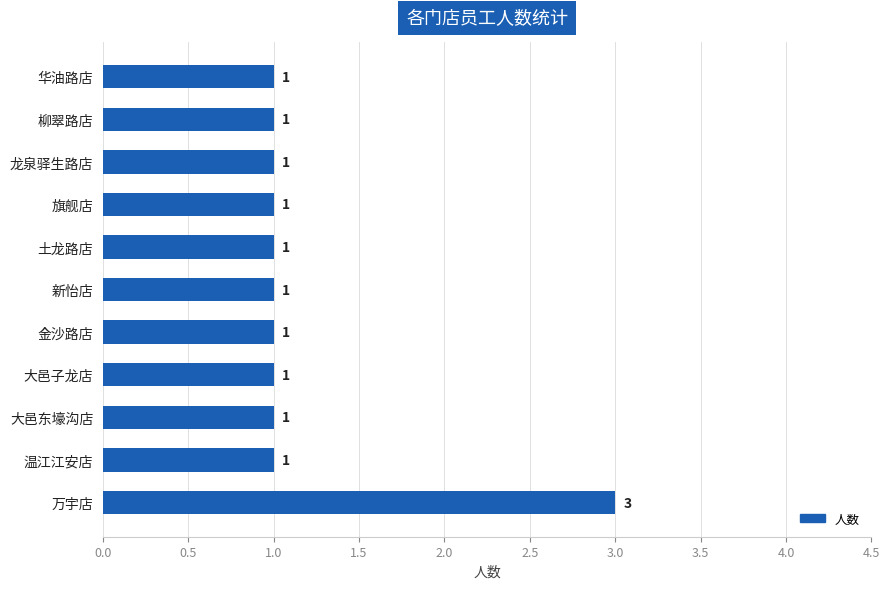

Count the number of data series in this chart.

1